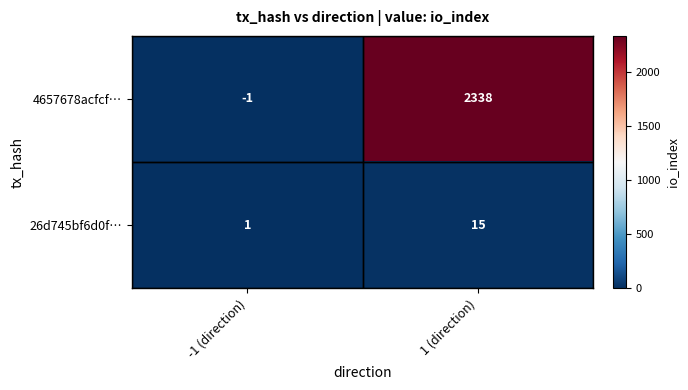

What is the difference between the maximum and minimum values in the 4657678acfcf… series?

2339